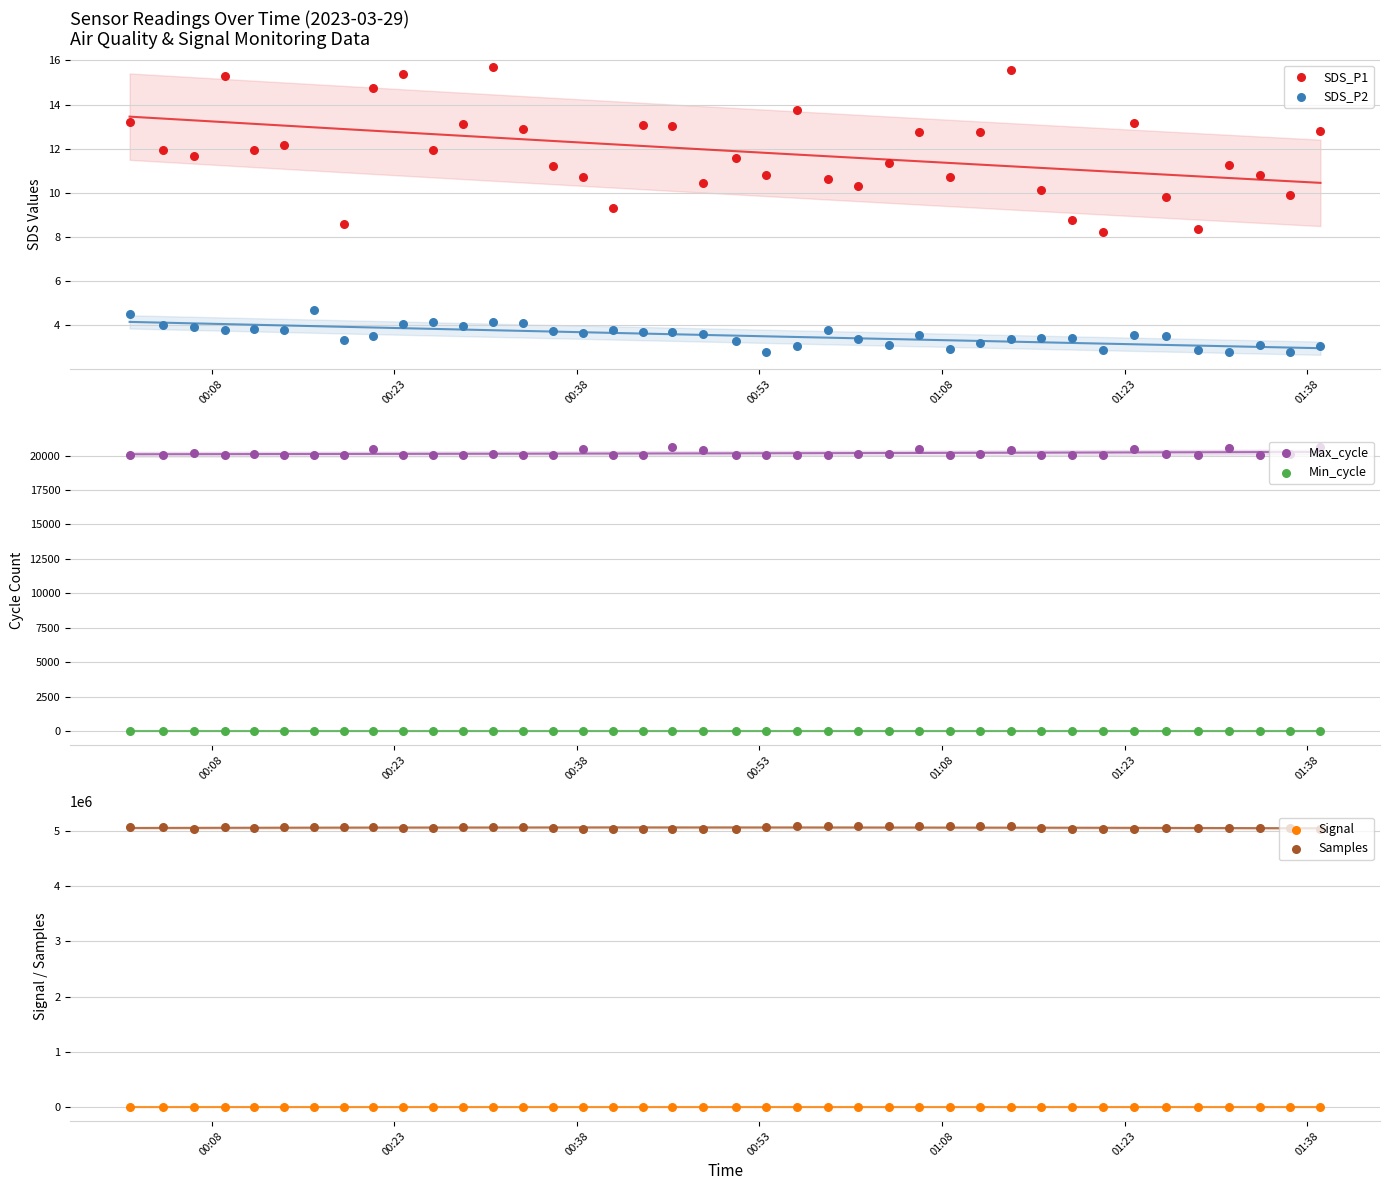

Which series has the largest total across all categories?

Samples